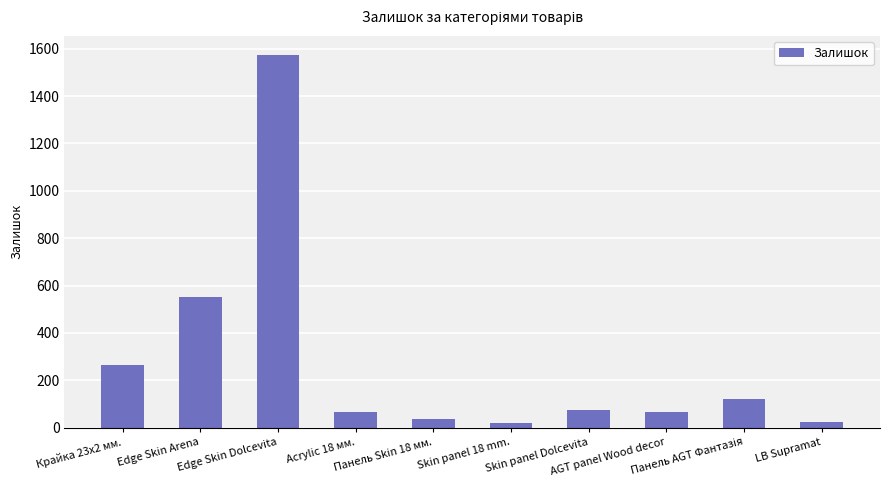

What is the greatest value displayed?

1575